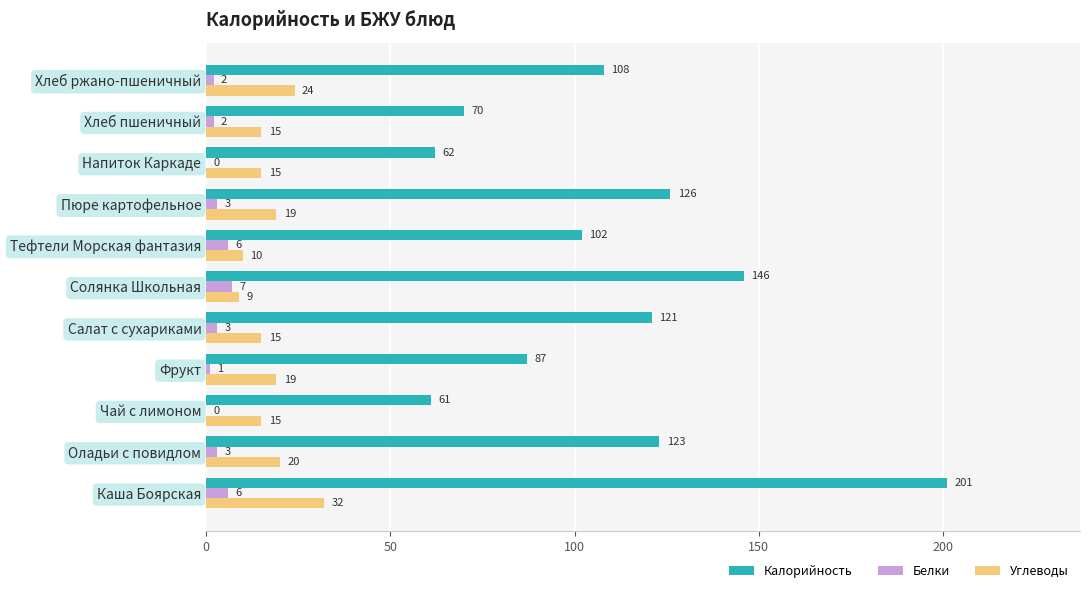

How many positive values does the Белки series have?

9